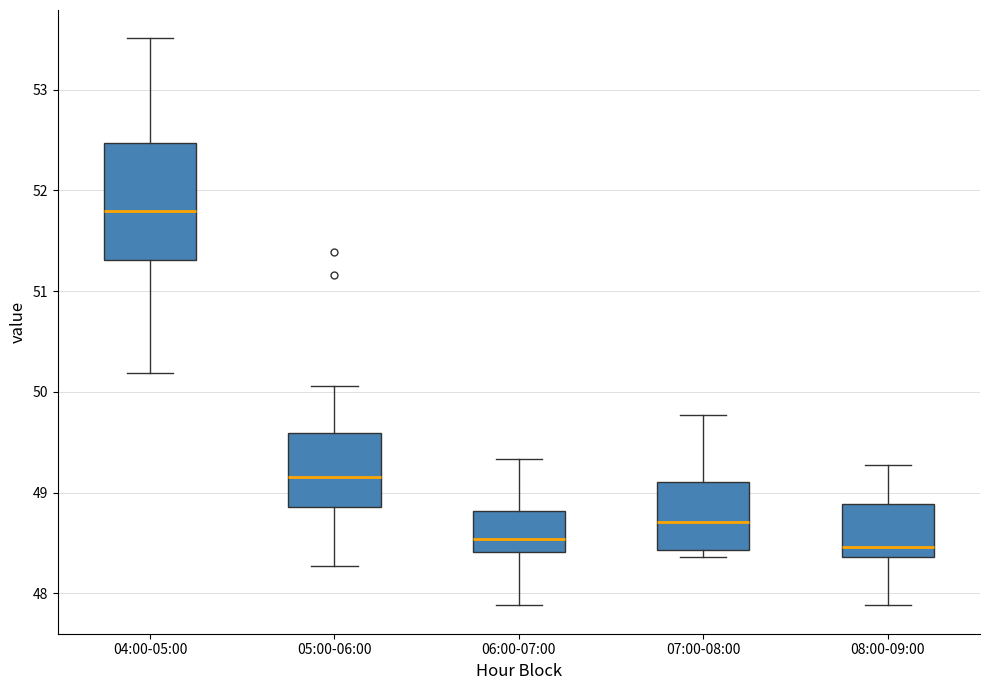

Where is the upper edge of the box for 07:00-08:00 on the y-axis? The values are not printed on the chart, so give them approximately, as read against the axis.

49.1